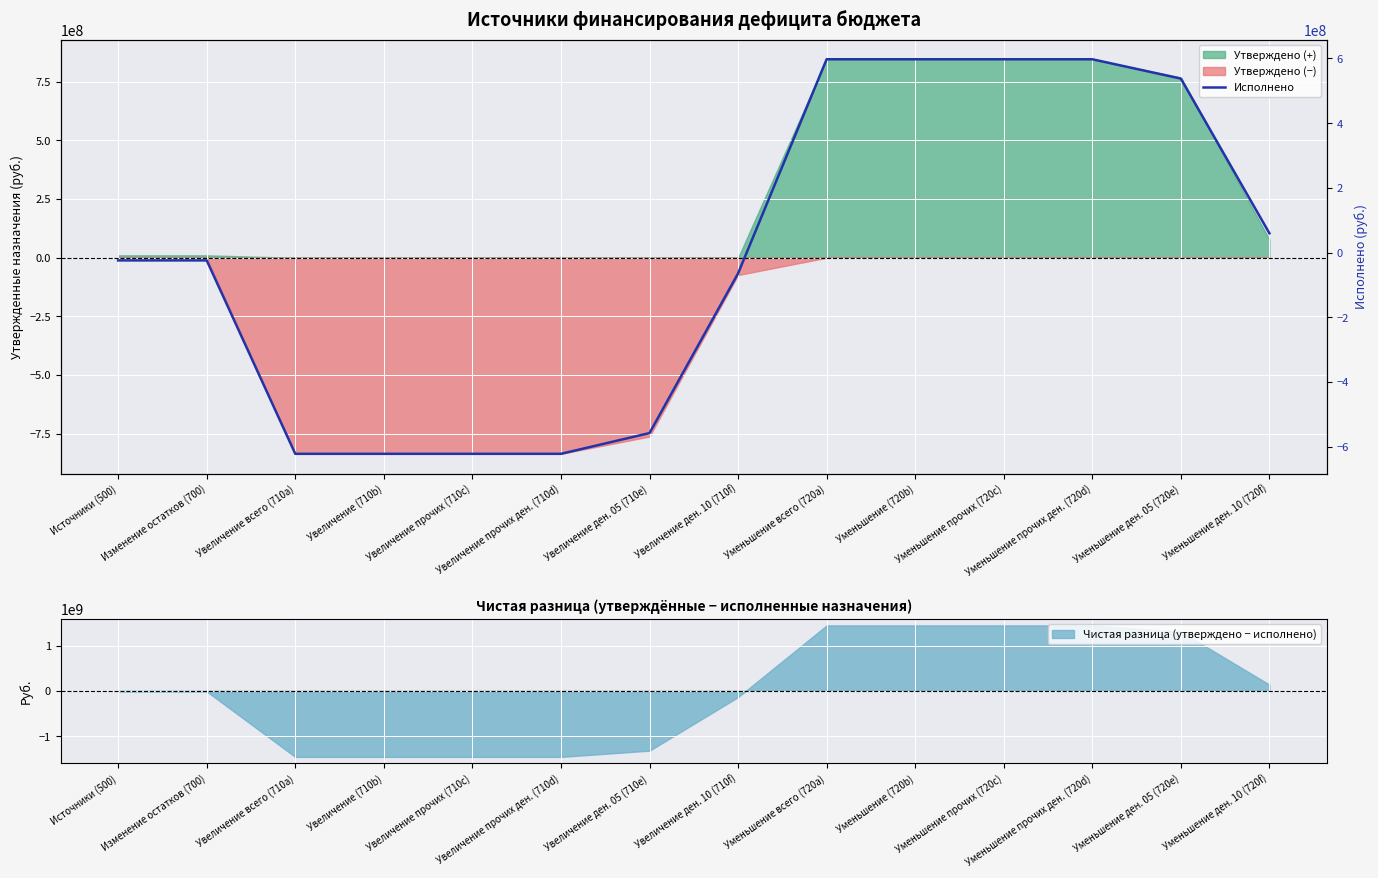

Reading left to right, transcribe all the data shown in this chart.

-23923373.3	-23923373.3	-621441000.4	-621441000.4	-621441000.4	-621441000.4	-557366212.5	-64074787.9	597517627.1	597517627.1	597517627.1	597517627.1	537736449.1	59781178.0